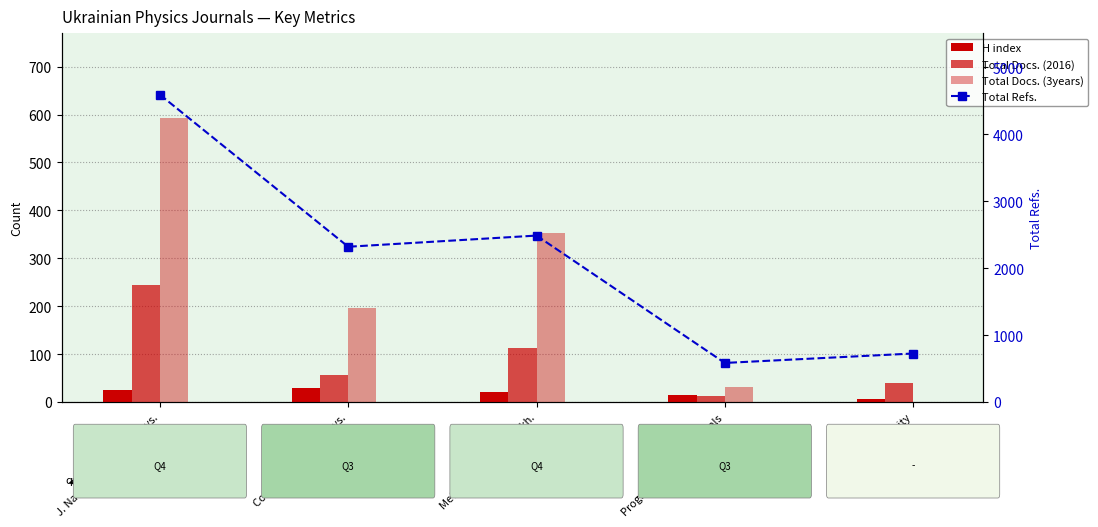

The value of Total Docs. (2016) at J. Thermoelectricity is 54. True or false?

False